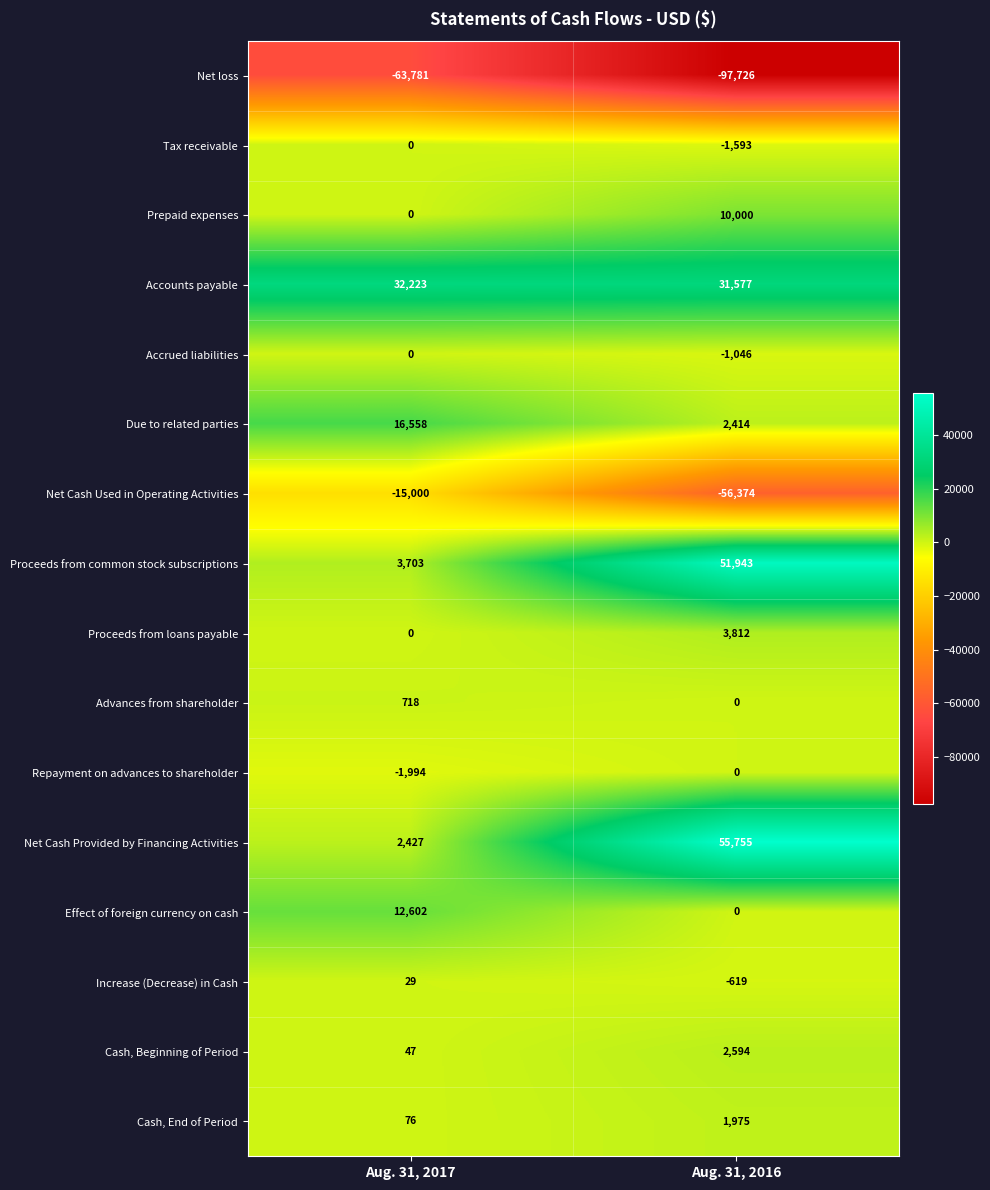

Which series has the largest total across all categories?

Accounts payable